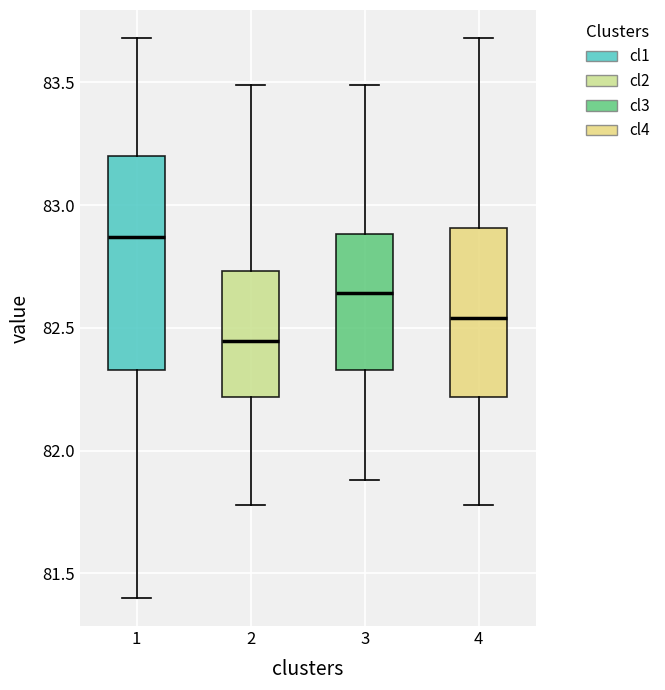

Which box's median line is the highest?

1